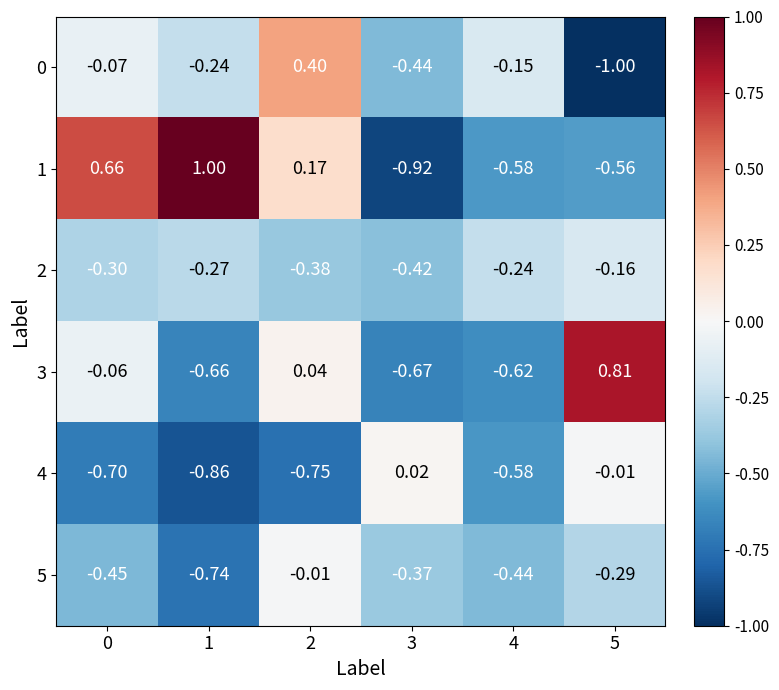

Reading left to right, transcribe all the data shown in this chart.

0: 0=-0.1	1=-0.2	2=0.4	3=-0.4	4=-0.1	5=-1.0
1: 0=0.7	1=1.0	2=0.2	3=-0.9	4=-0.6	5=-0.6
2: 0=-0.3	1=-0.3	2=-0.4	3=-0.4	4=-0.2	5=-0.2
3: 0=-0.1	1=-0.7	2=0.0	3=-0.7	4=-0.6	5=0.8
4: 0=-0.7	1=-0.9	2=-0.8	3=0.0	4=-0.6	5=-0.0
5: 0=-0.5	1=-0.7	2=-0.0	3=-0.4	4=-0.4	5=-0.3